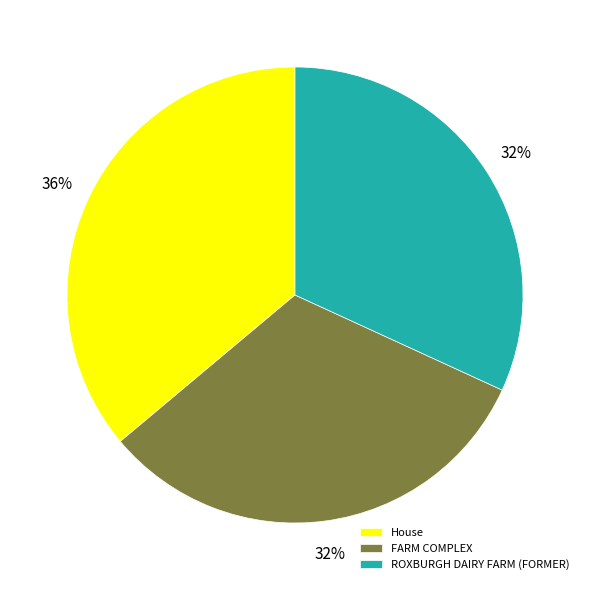

Does ROXBURGH DAIRY FARM (FORMER) represent more than half of the total?

No